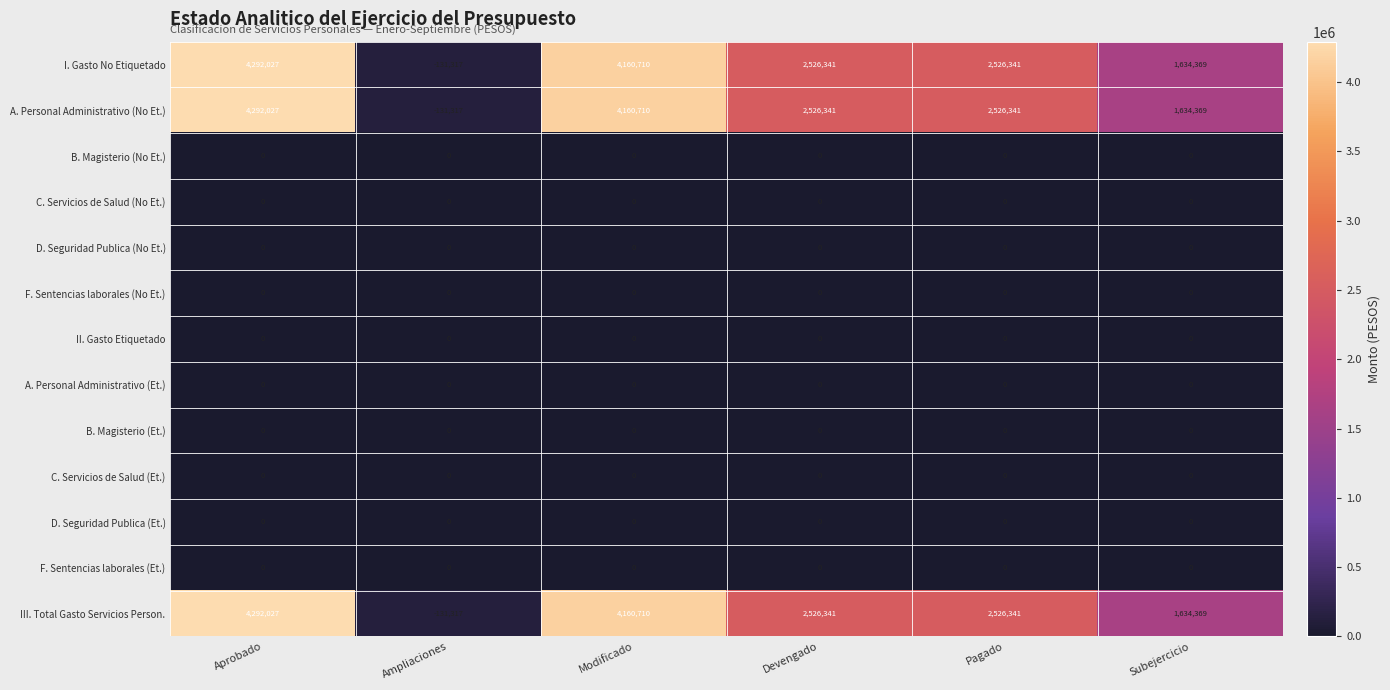

What is the average value of the A. Personal Administrativo (No Et.) series?

2501412